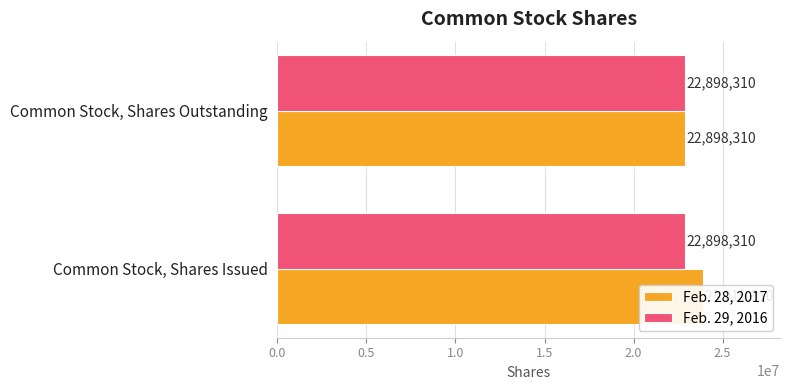

Is it true that Feb. 28, 2017 equals 8752250.6 at Common Stock, Shares Outstanding?

False